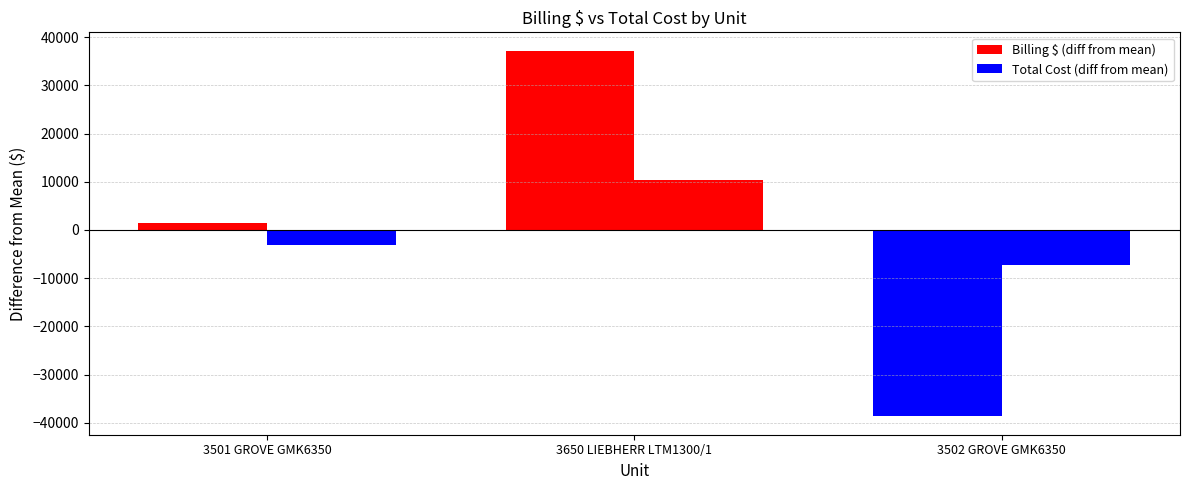

At how many categories does at least one series exceed 23823?

1